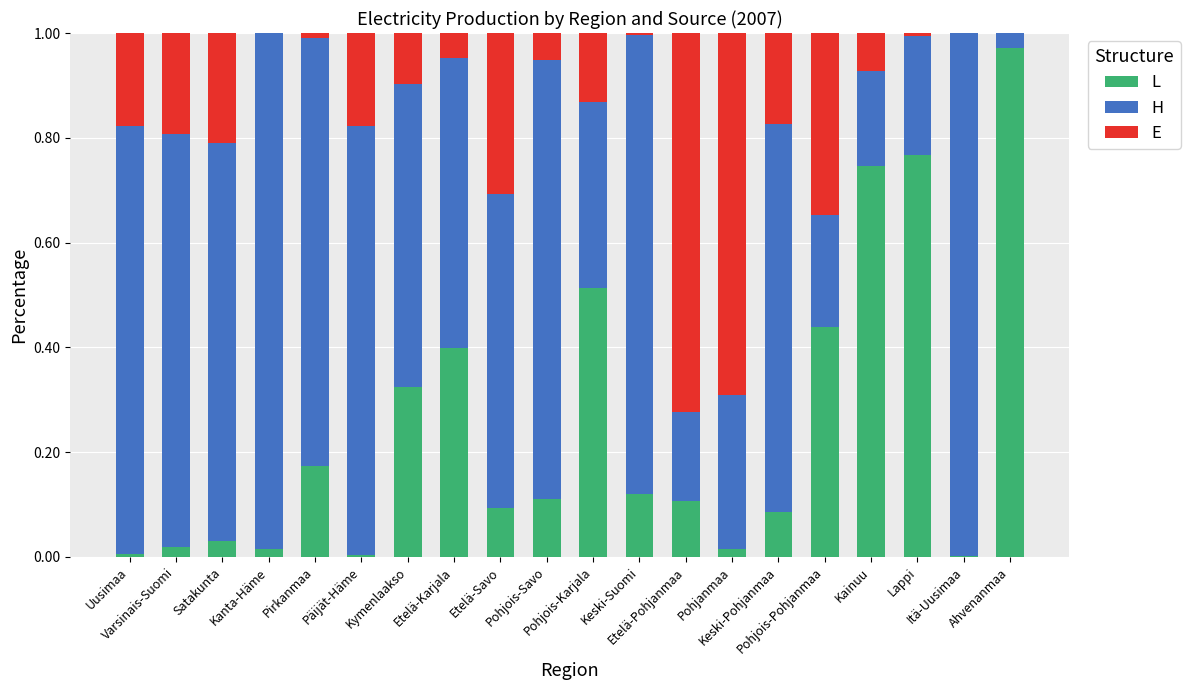

Count the number of categories in the chart.

20